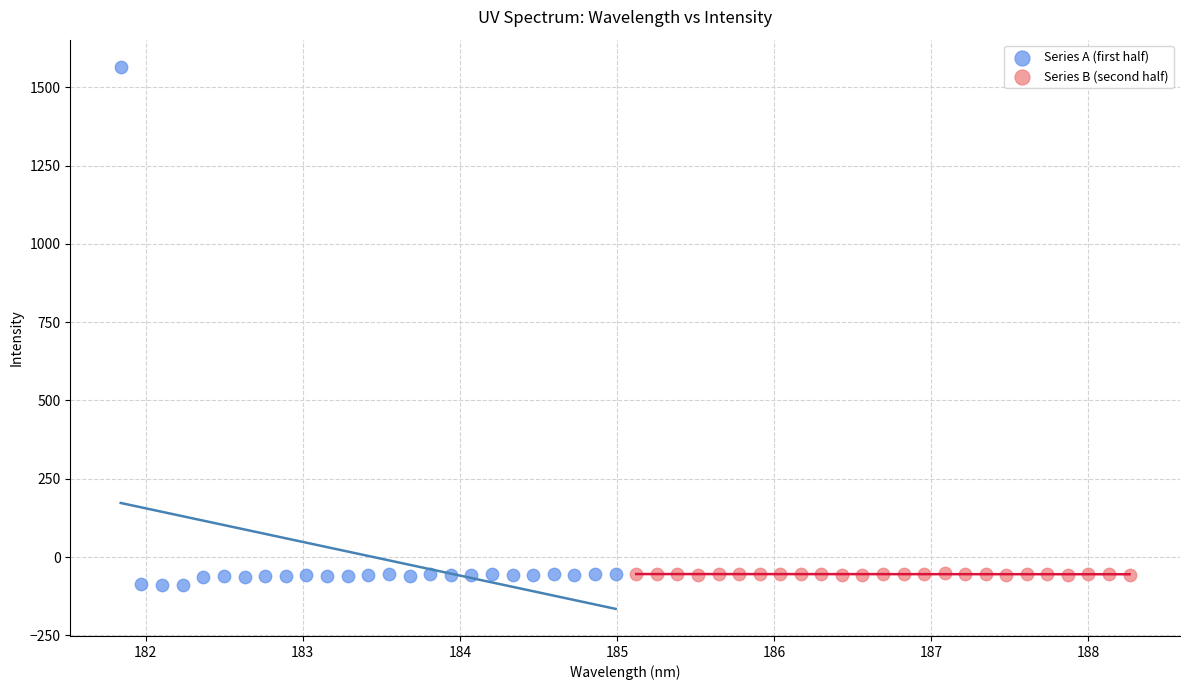

Which series contains the lowest Y value?

Series A (first half)